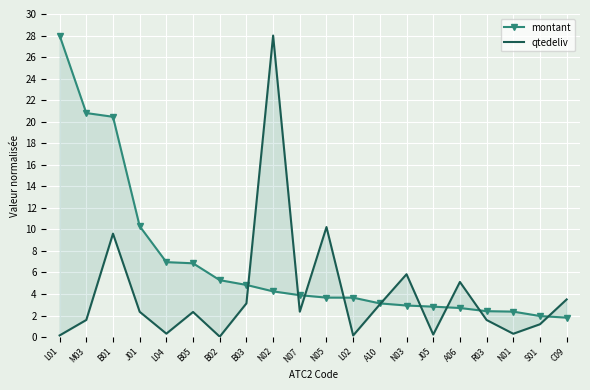

Rank the series at N02 from highest to lowest value.

qtedeliv, montant